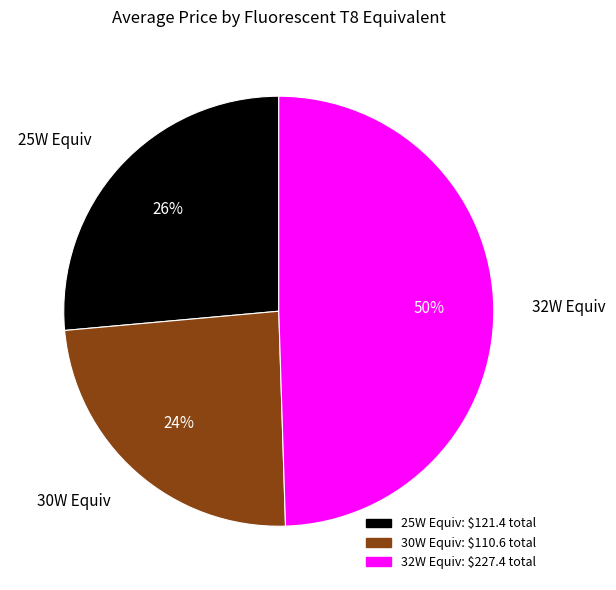

Do 32W Equiv and 25W Equiv together represent more than half of the pie?

Yes